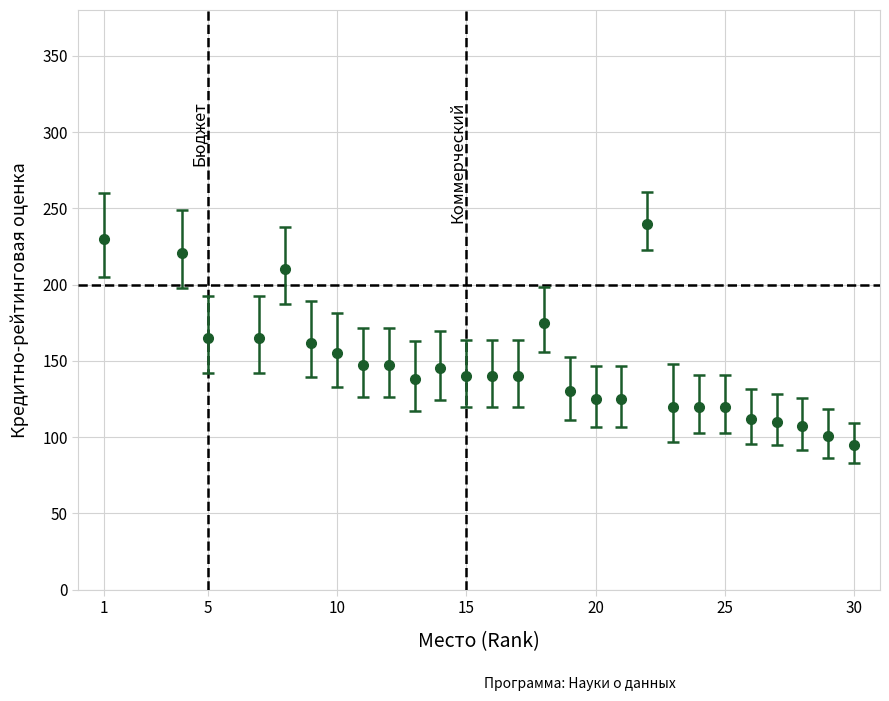

What is the difference between the maximum and minimum values?

145